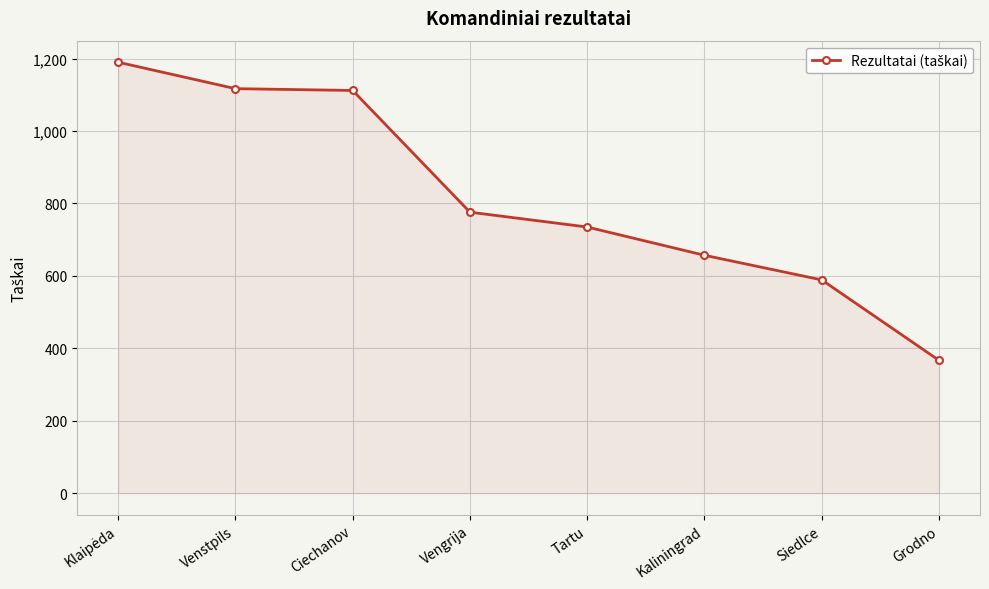

The chart shows a value of 367 at Grodno. True or false?

True